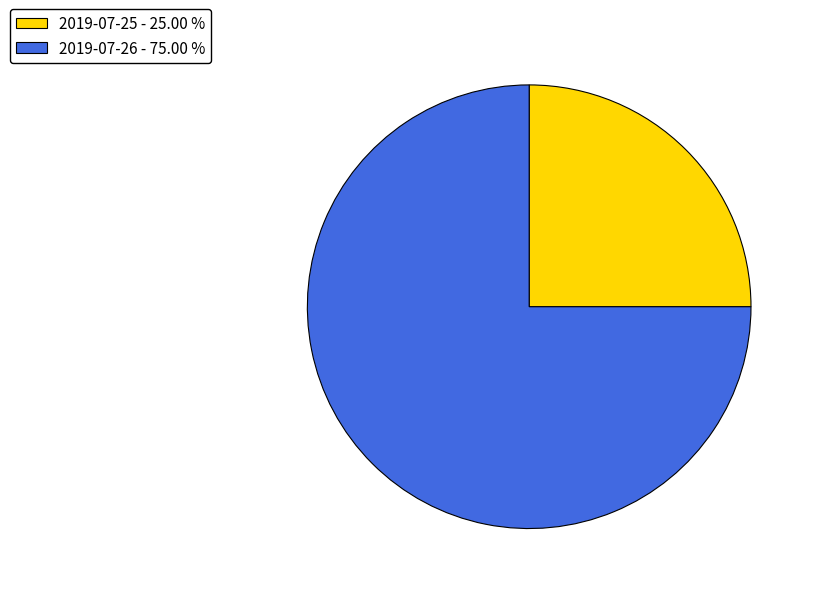

What is the smallest slice in the pie chart?

2019-07-25